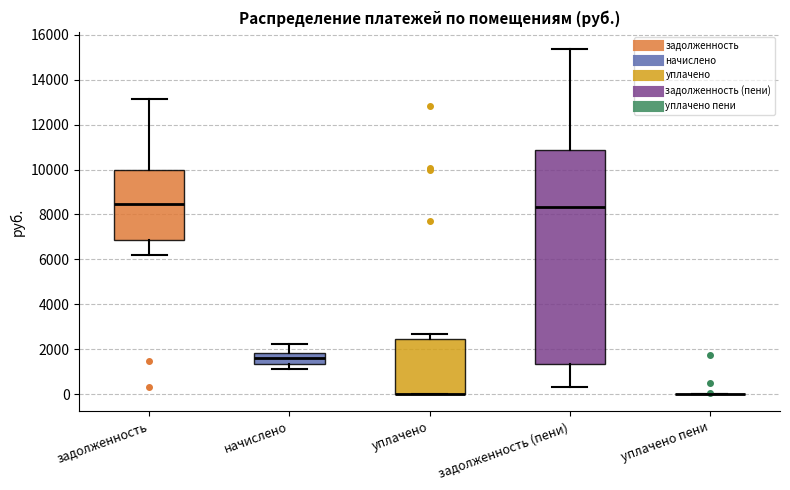

Reading left to right, transcribe this box plot: for each box, give where its median line is, the range the box spans, and where its two whiskers end, as read against the y-axis. The values are not printed on the chart, so give them approximately, as read against the axis.

задолженность: median 8400, box 6800 to 10000, whiskers 6200 to 13200
начислено: median 1600, box 1400 to 1800, whiskers 1200 to 2200
уплачено: median 0 (drawn on the box's lower edge), box 0 to 2400, whiskers 0 to 2600
задолженность (пени): median 8400, box 1400 to 10800, whiskers 400 to 15400
уплачено пени: box collapsed to a line at 0, whiskers 0 to 0